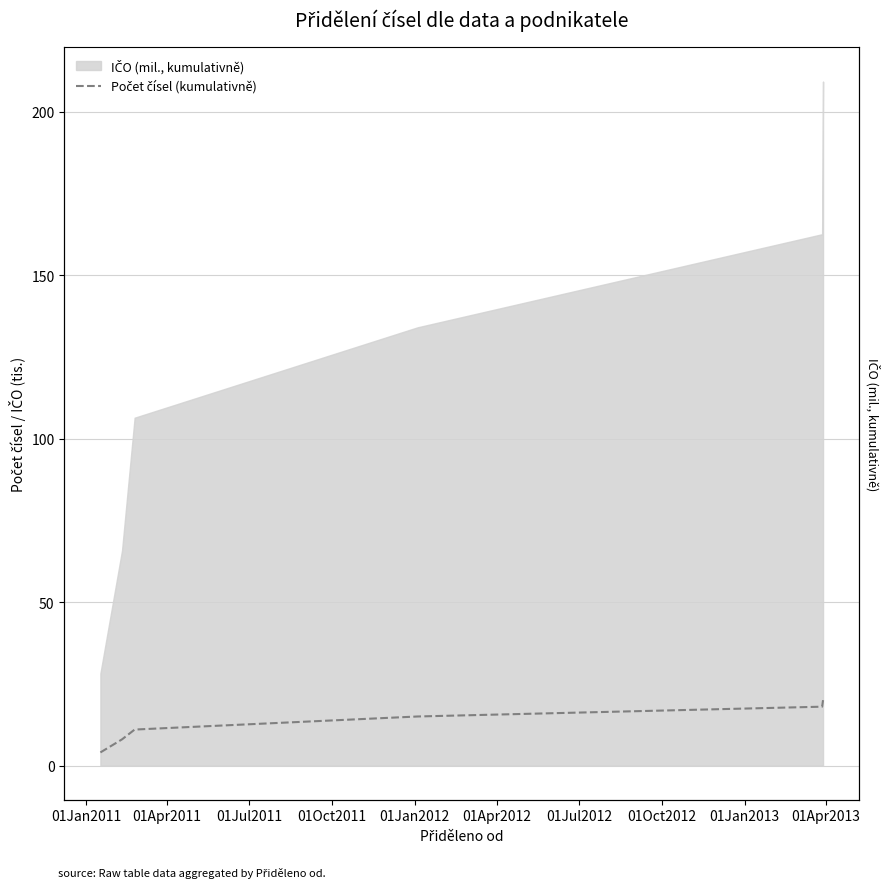

Count the values in the range 8 to 18.

4